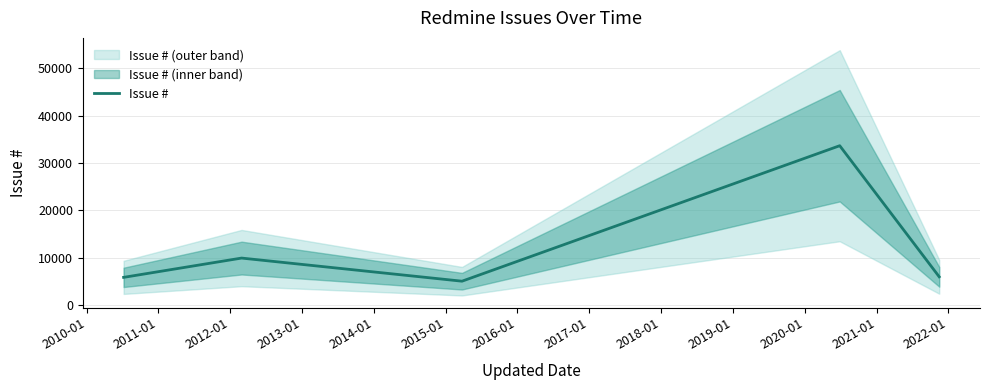

What is the minimum value for Issue #?

5026